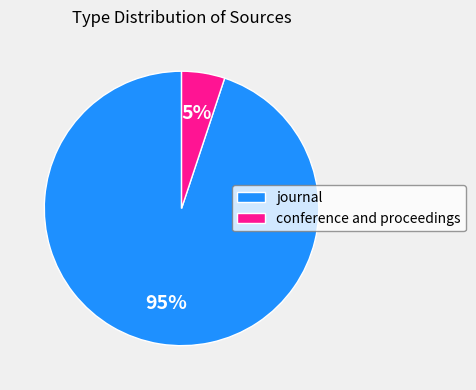

True or false: journal accounts for 95% of the total.

True